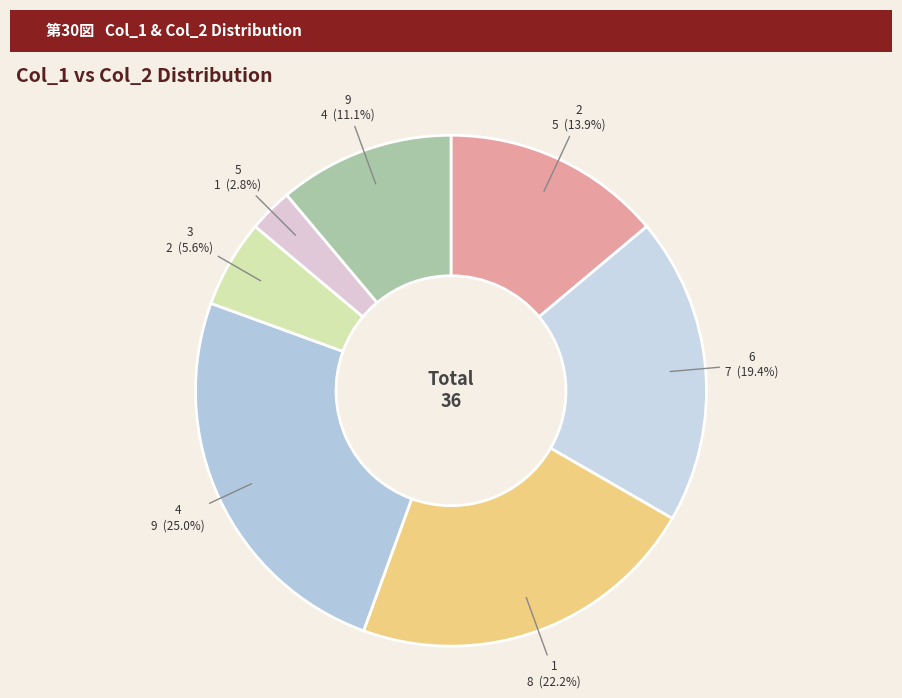

To the nearest percent, what is the combined percentage of 1 and 3?

28%